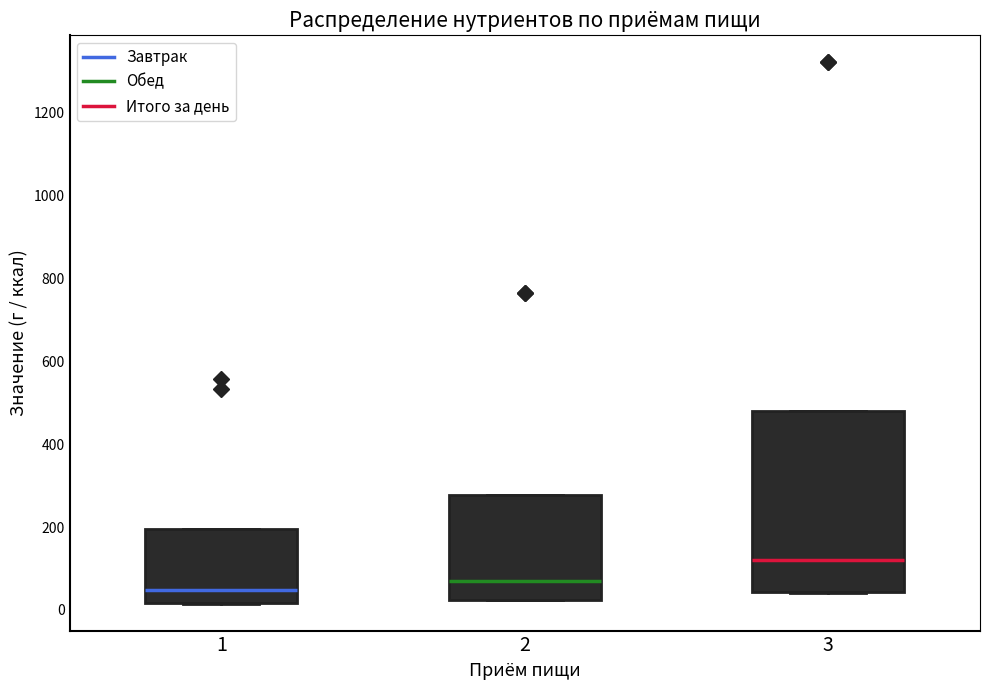

Which box has the lowest median line?

1